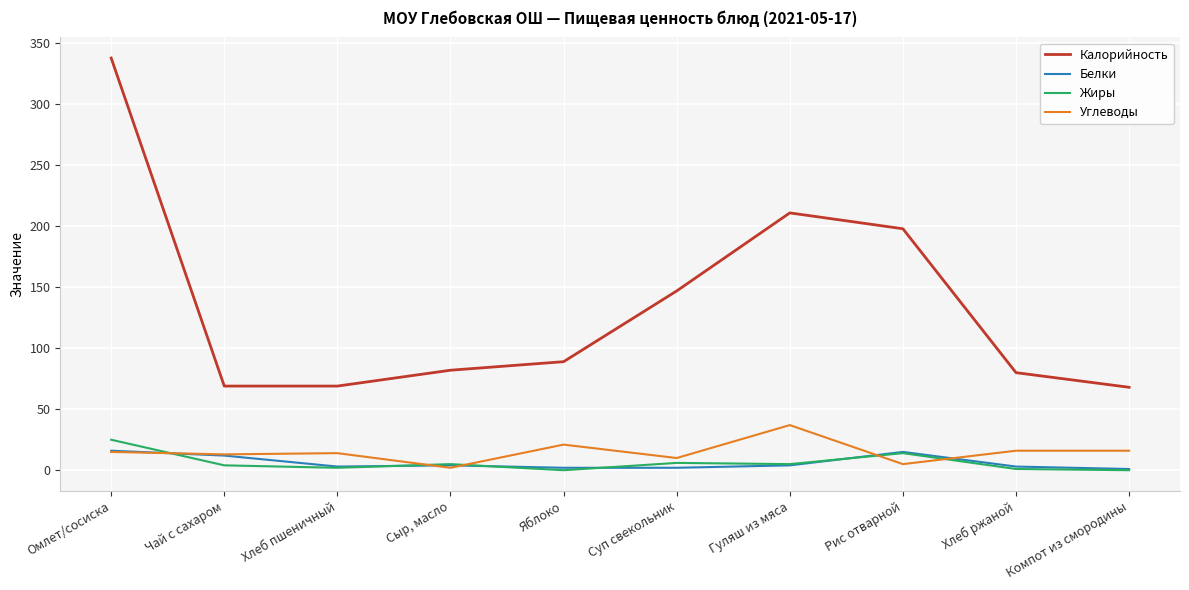

Which series has the largest total across all categories?

Калорийность